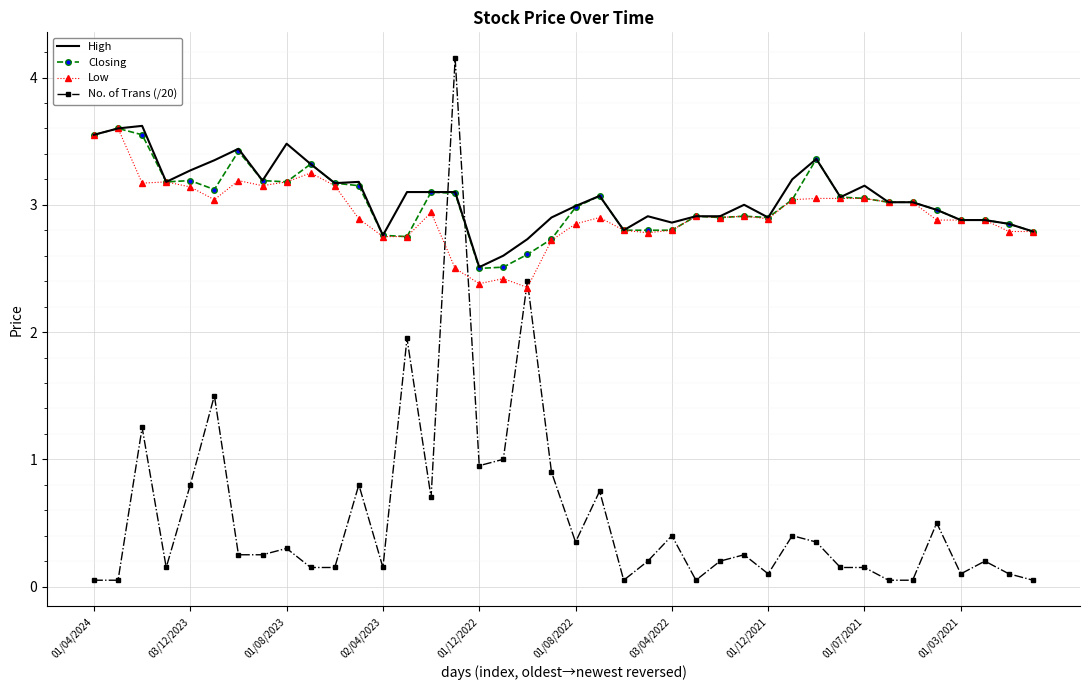

What is the lowest value of the High series?

2.5